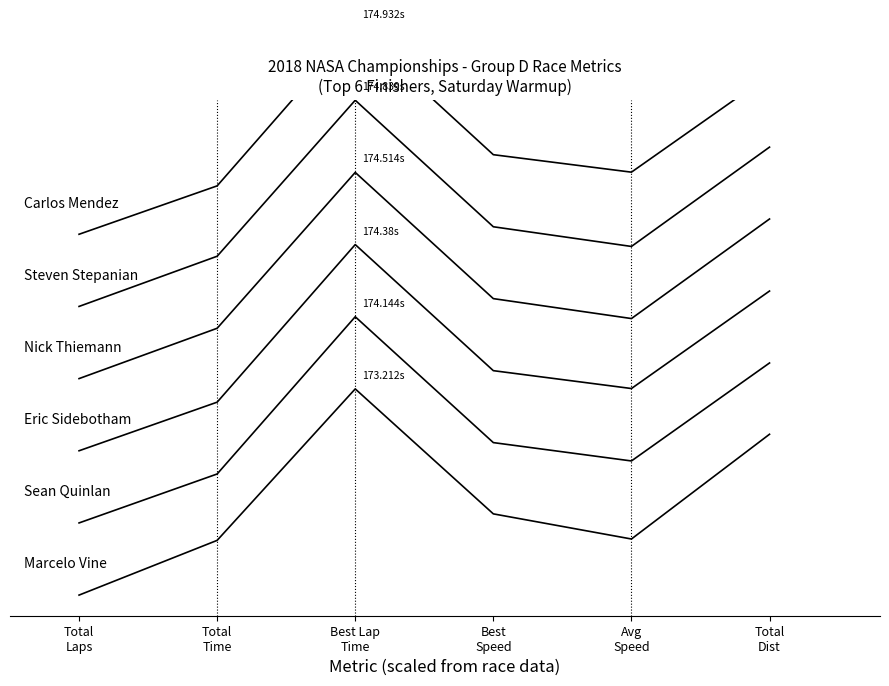

Where is the first local maximum for Sean Quinlan?

Best Lap
Time